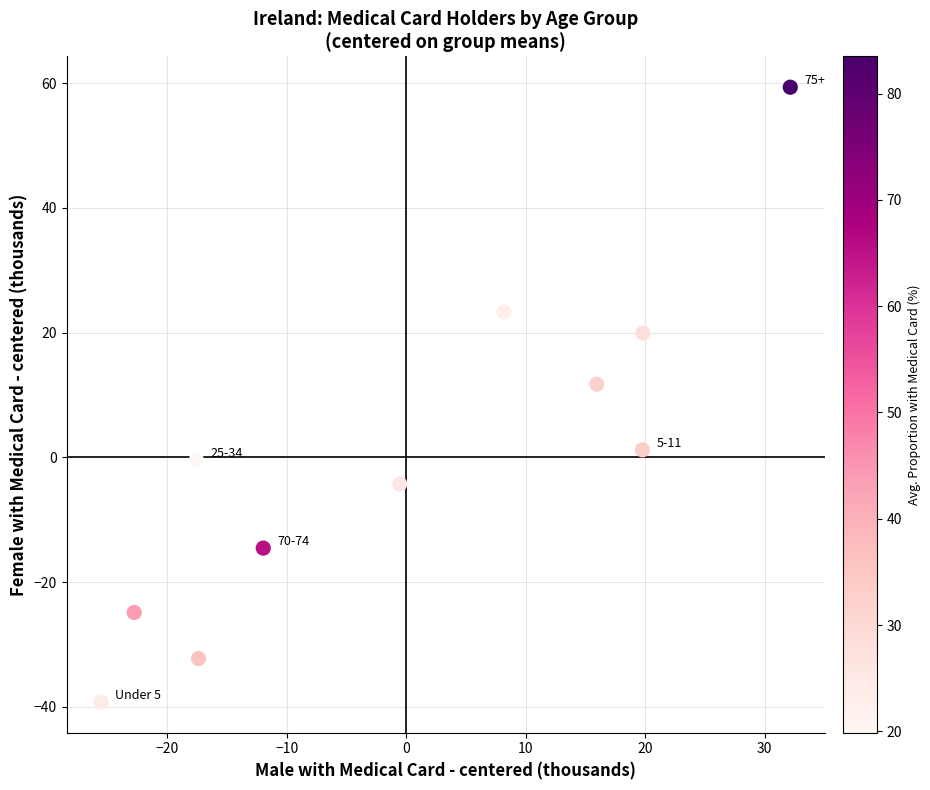

What is the range of X values (max minus min)?

57.7